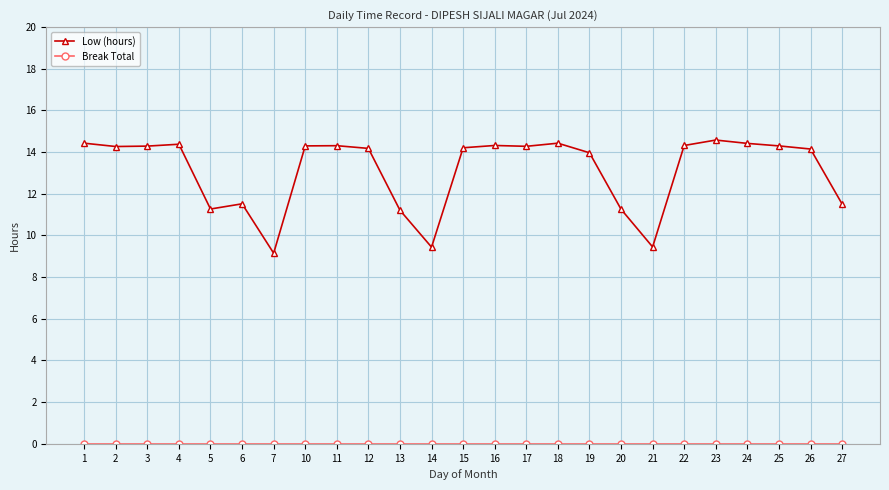

Is this an area chart (filled region under the line)?

No